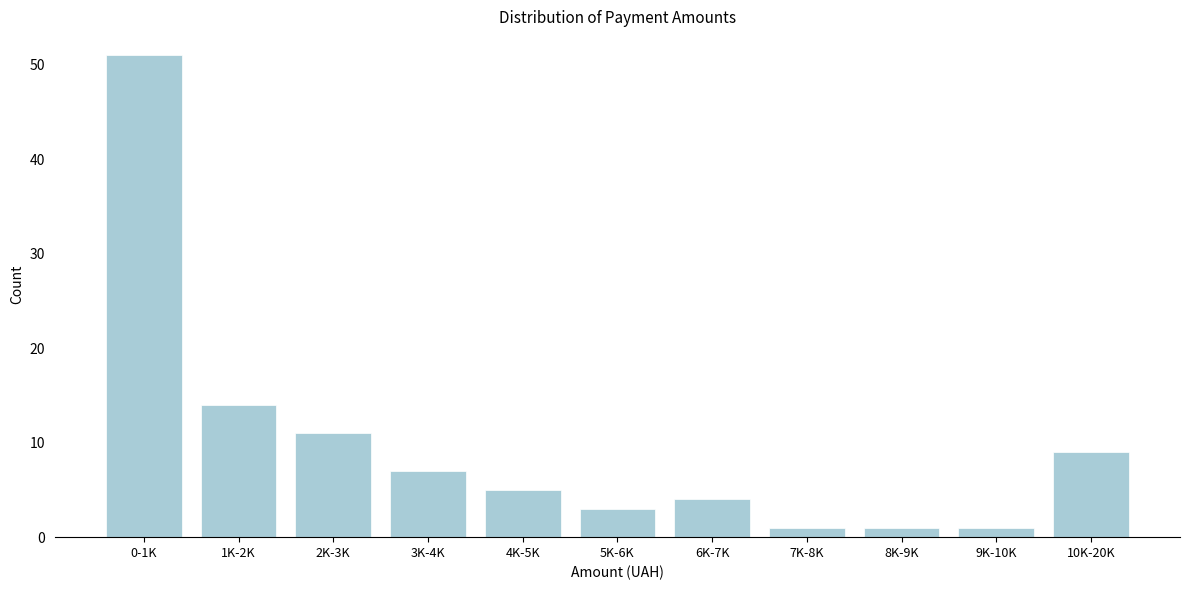

Reading left to right, list all the values displayed in this chart.

0-1K=51	1K-2K=14	2K-3K=11	3K-4K=7	4K-5K=5	5K-6K=3	6K-7K=4	7K-8K=1	8K-9K=1	9K-10K=1	10K-20K=9